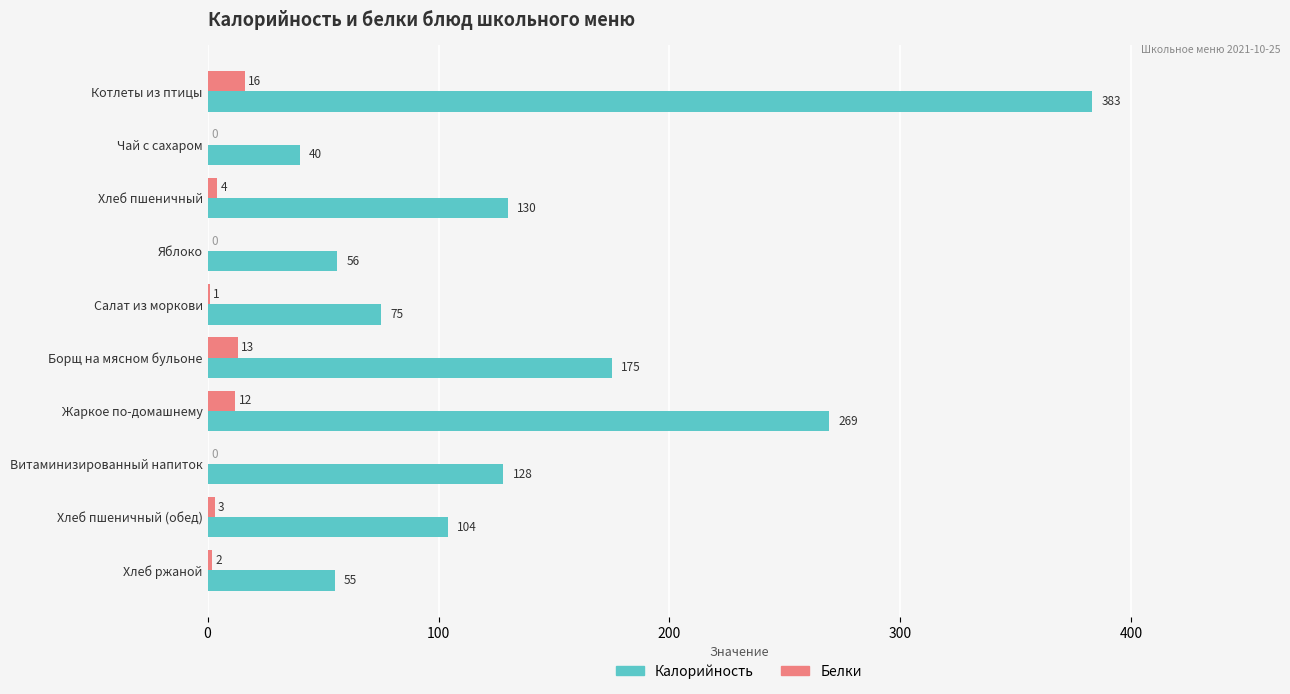

What is the total value across all series at Хлеб пшеничный?

134